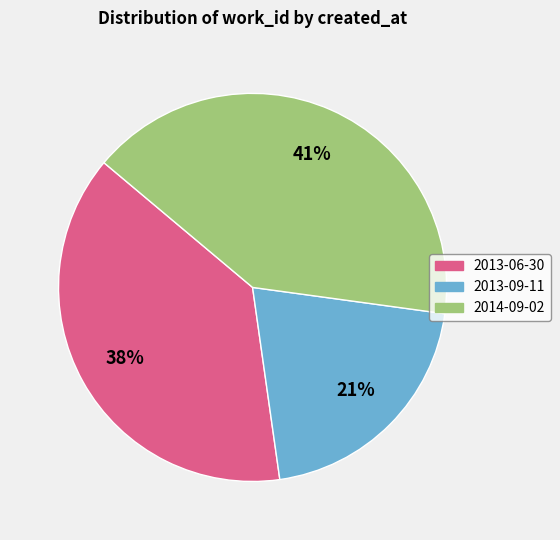

To the nearest percent, what is the average slice percentage?

33%